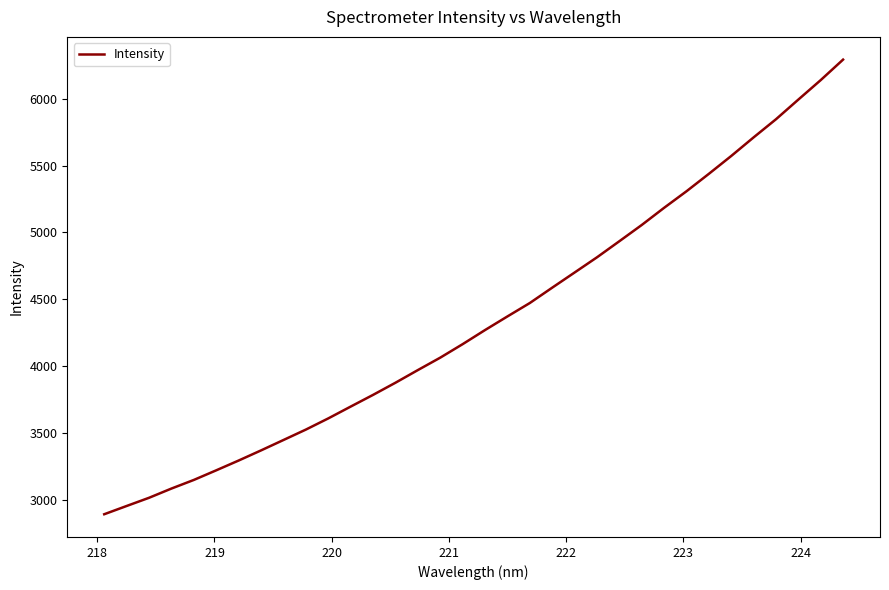

What is the difference between the maximum and minimum values?

3401.8